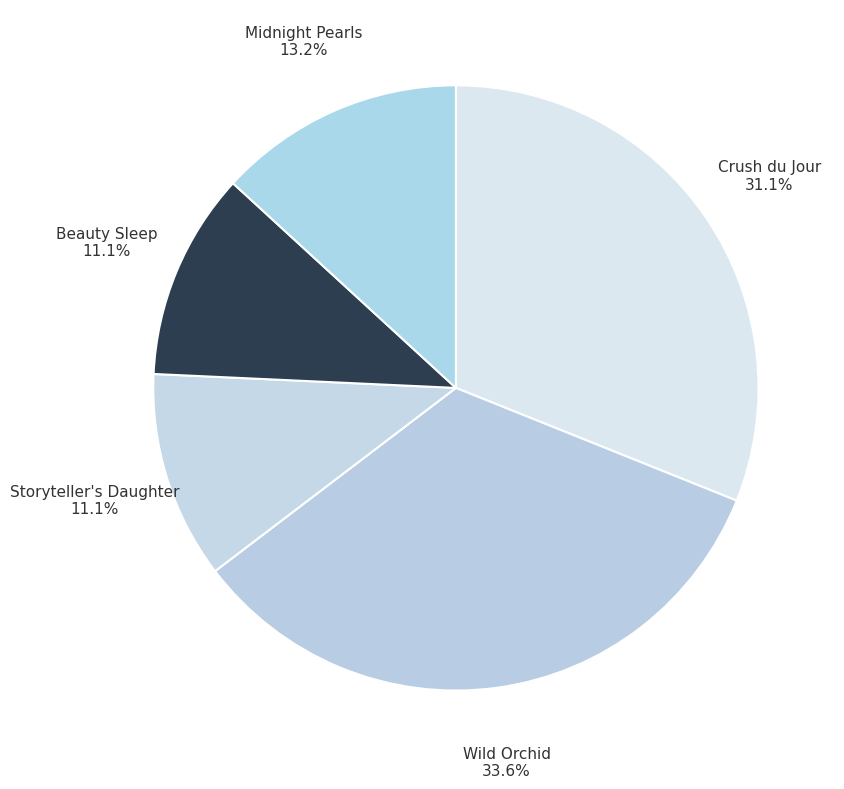

How many segments does this pie chart have?

5